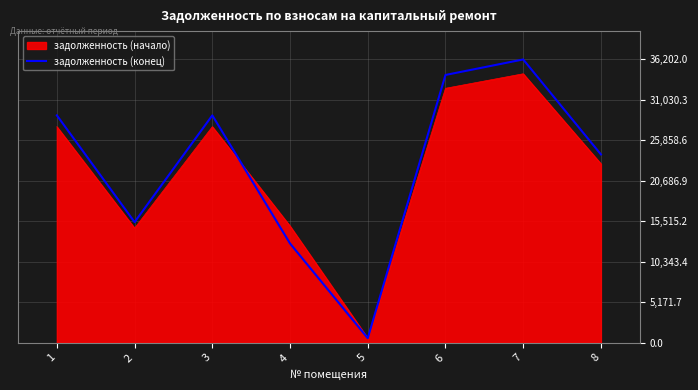

The value of задолженность (начало) at 3 is 37347.2. True or false?

False